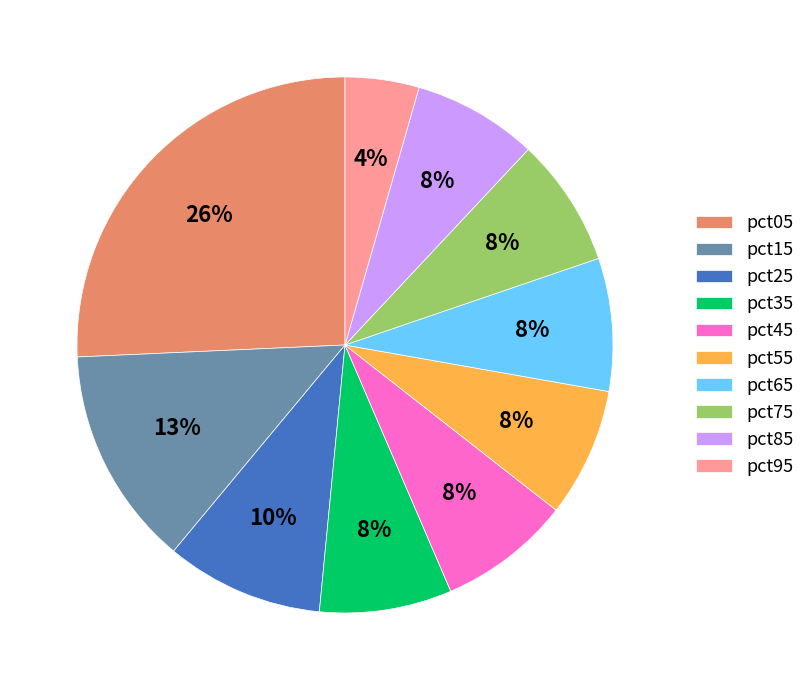

To the nearest percent, what portion does pct35 represent?

8%